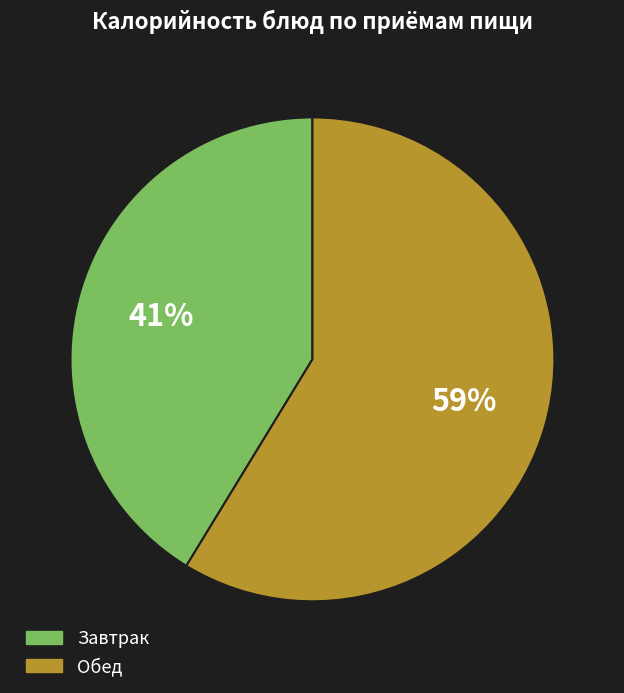

How many slices are in this pie chart?

2